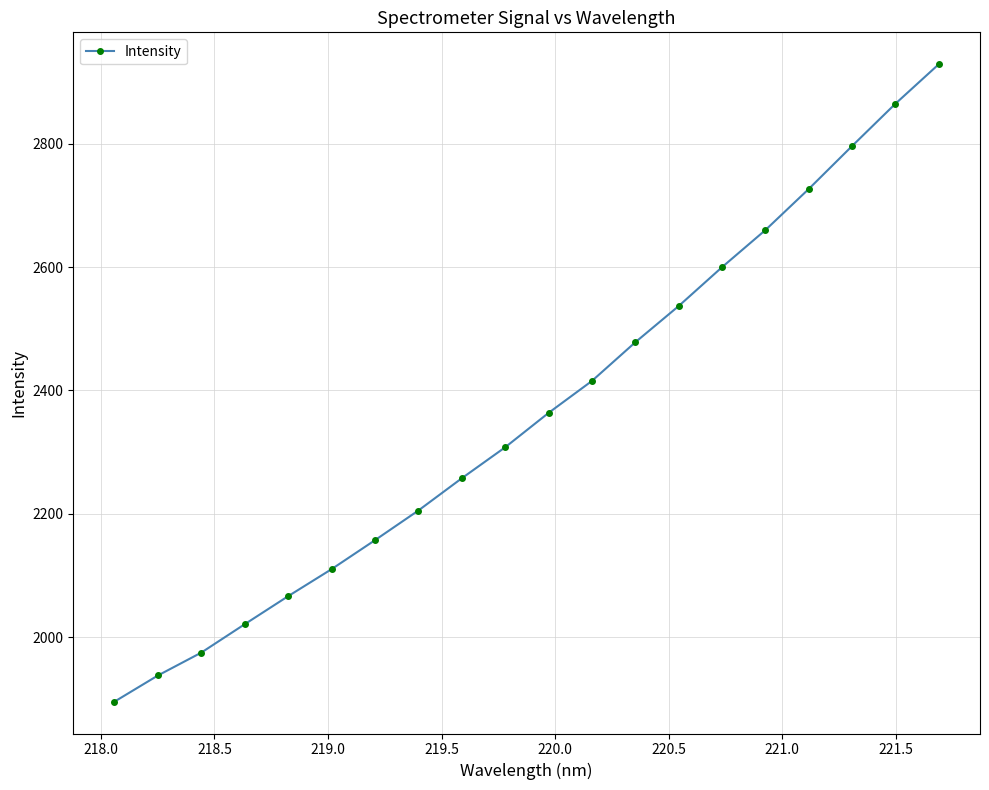

What is the smallest value displayed?

1895.4